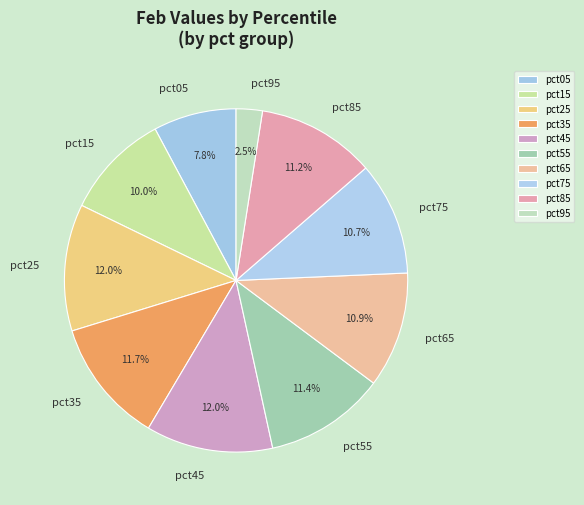

How much of the chart is everything except pct95?

97.5%